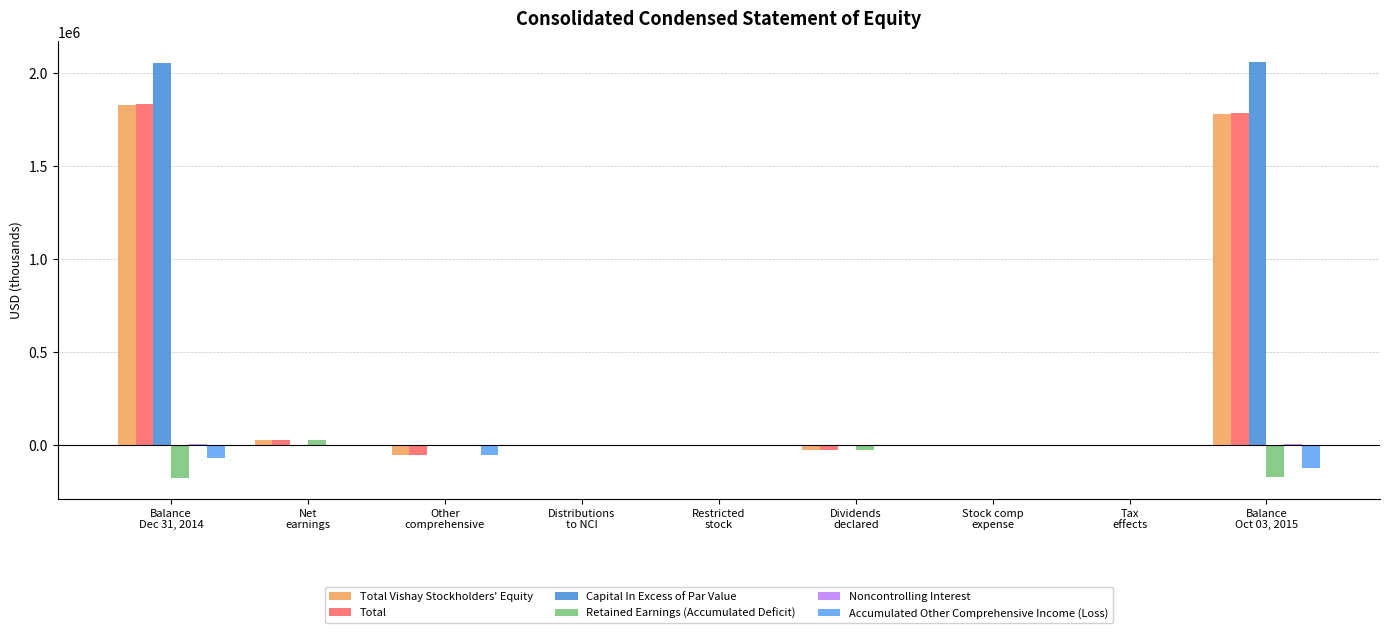

What is the highest value of the Total series?

1830877